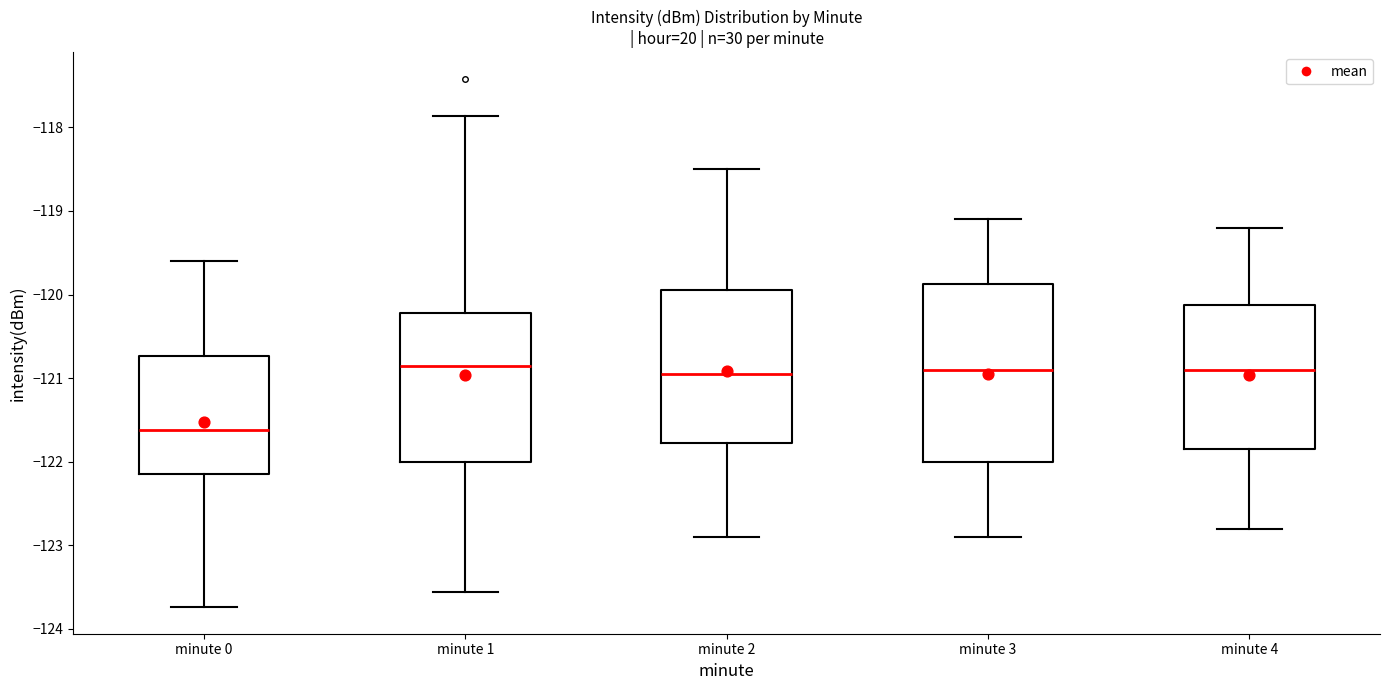

Reading left to right, read every box against the y-axis: the position of its median line, the range the box covers, and the ends of its whiskers. The values are not printed on the chart, so give them approximately, as read against the axis.

minute 0: median -121.6, box -122.1 to -120.7, whiskers -123.7 to -119.6
minute 1: median -120.8, box -122.0 to -120.2, whiskers -123.6 to -117.9
minute 2: median -120.9, box -121.8 to -119.9, whiskers -122.9 to -118.5
minute 3: median -120.9, box -122.0 to -119.9, whiskers -122.9 to -119.1
minute 4: median -120.9, box -121.8 to -120.1, whiskers -122.8 to -119.2